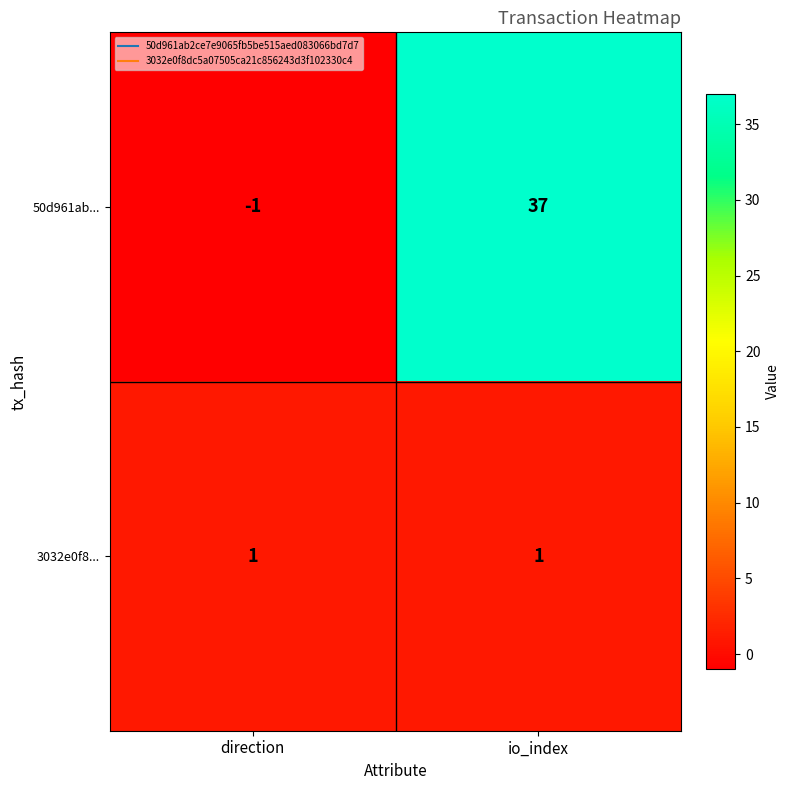

At which label does 50d961ab... reach its peak?

io_index